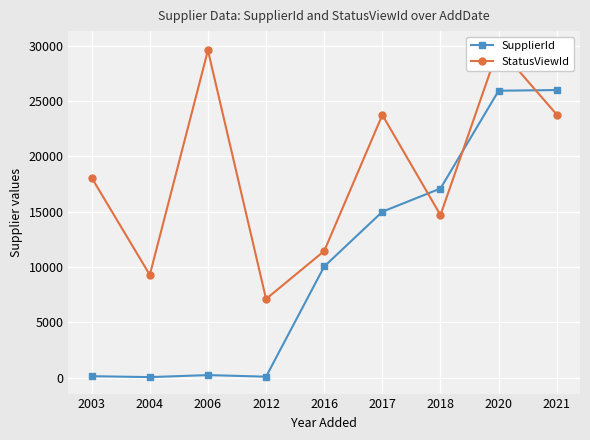

What is the minimum value for StatusViewId?

7124